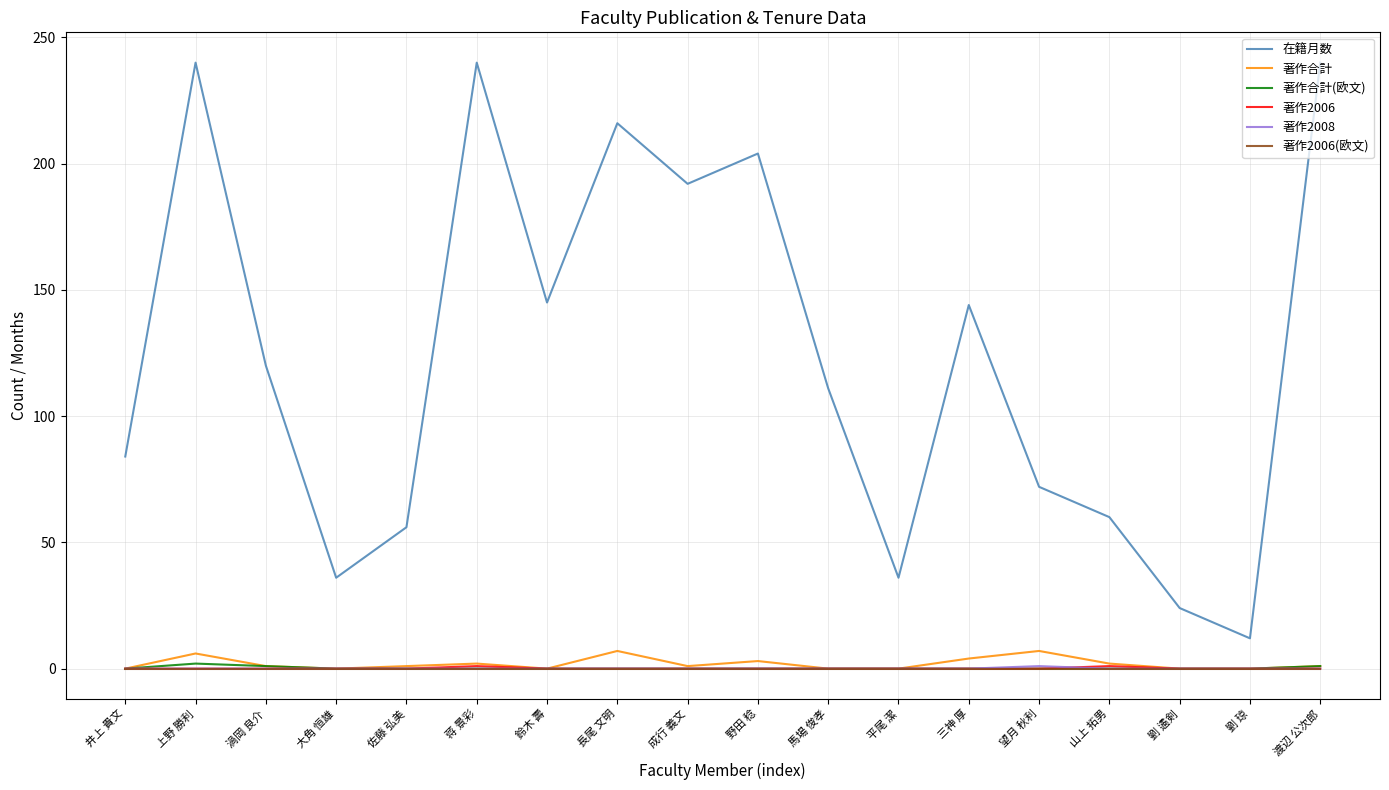

What is the difference between the second highest and minimum values in the 著作合計(欧文) series?

1